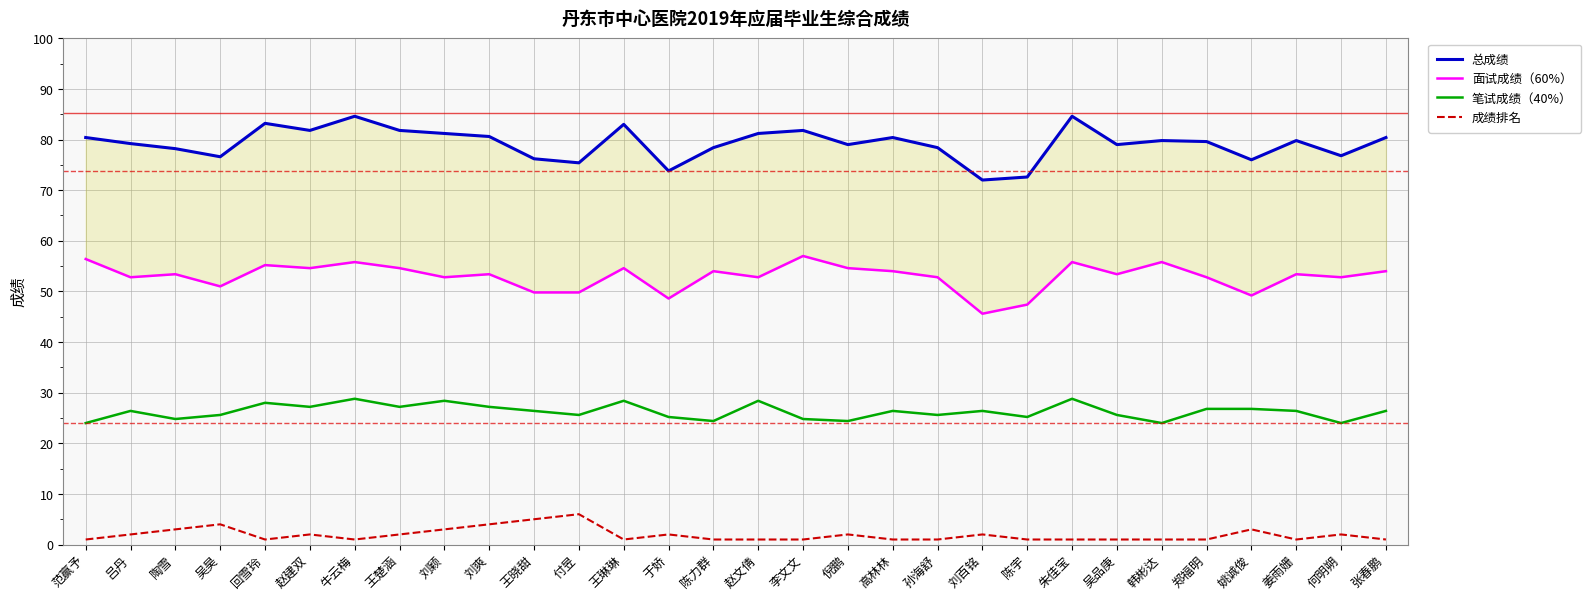

True or false: 笔试成绩（40%） and 总成绩 intersect in this chart.

False